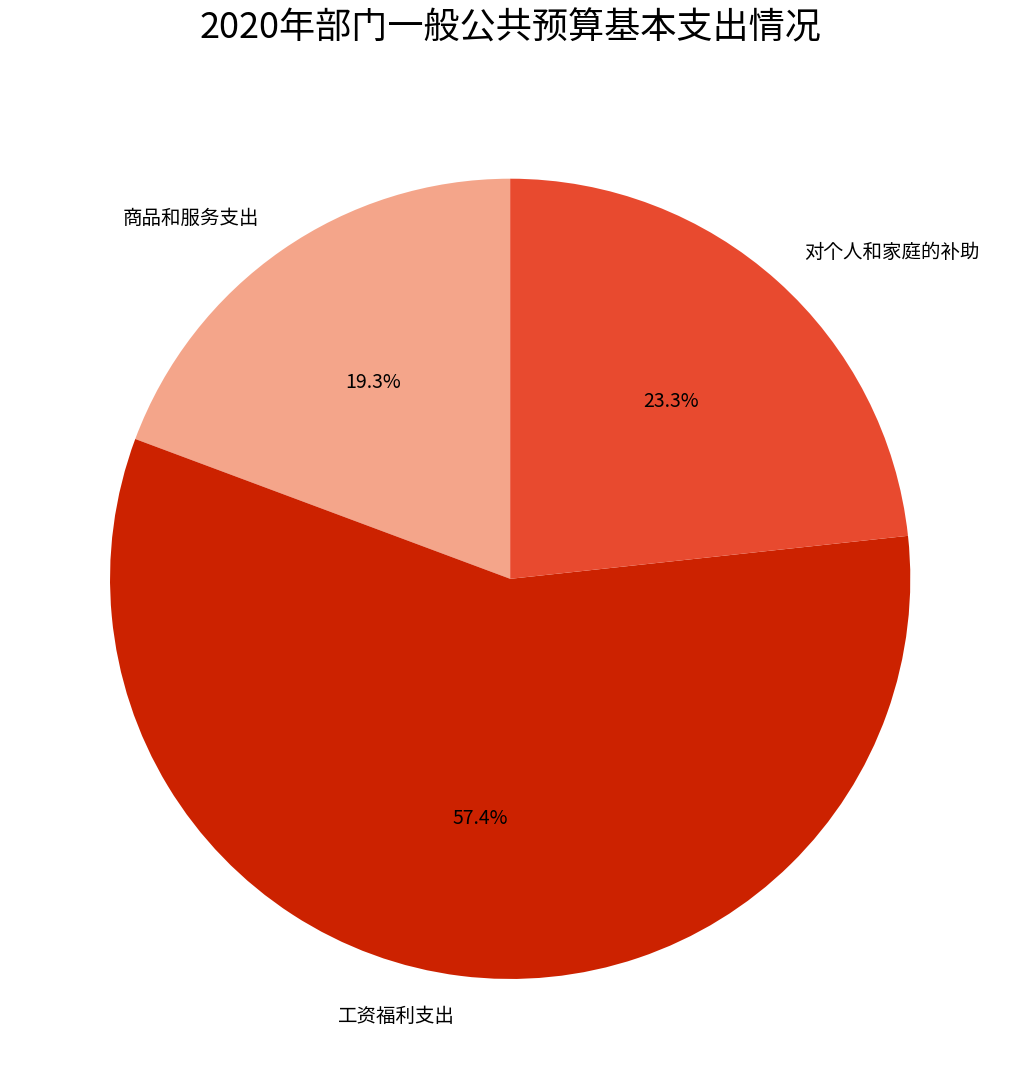

To the nearest percent, what is the difference between the 对个人和家庭的补助 and 工资福利支出 slice percentages?

34%